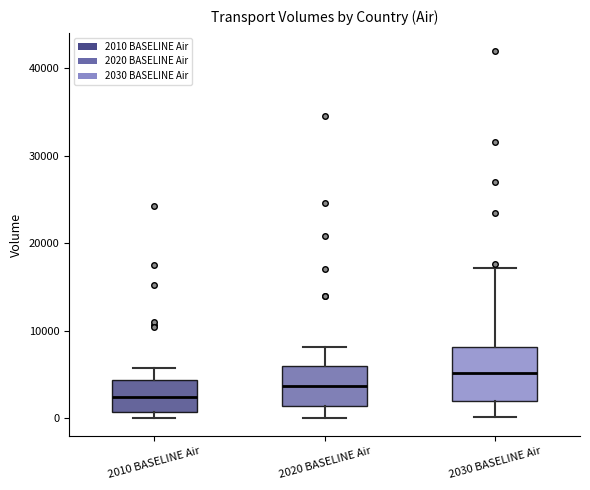

Reading left to right, transcribe this box plot: for each box, give where its median line is, the range the box spans, and where its two whiskers end, as read against the y-axis. The values are not printed on the chart, so give them approximately, as read against the axis.

2010 BASELINE Air: median 2000, box 1000 to 4000, whiskers 0 to 6000
2020 BASELINE Air: median 4000, box 1000 to 6000, whiskers 0 to 8000
2030 BASELINE Air: median 5000, box 2000 to 8000, whiskers 0 to 17000